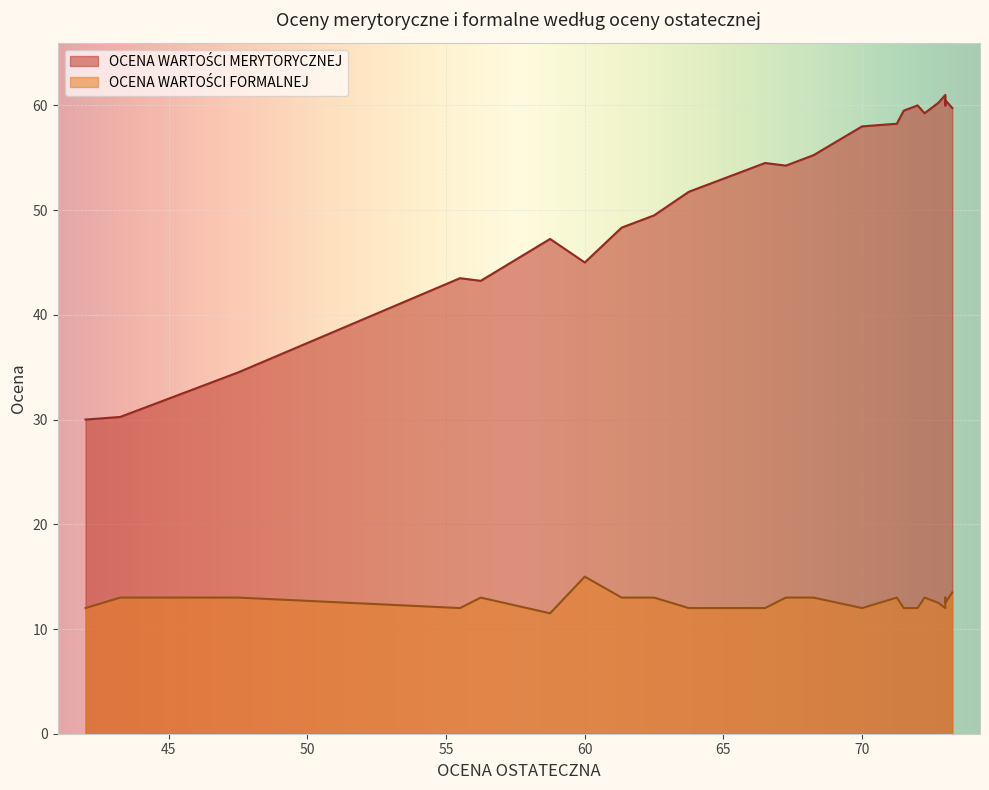

What is the spread (max minus min) of values at 12?

42.5